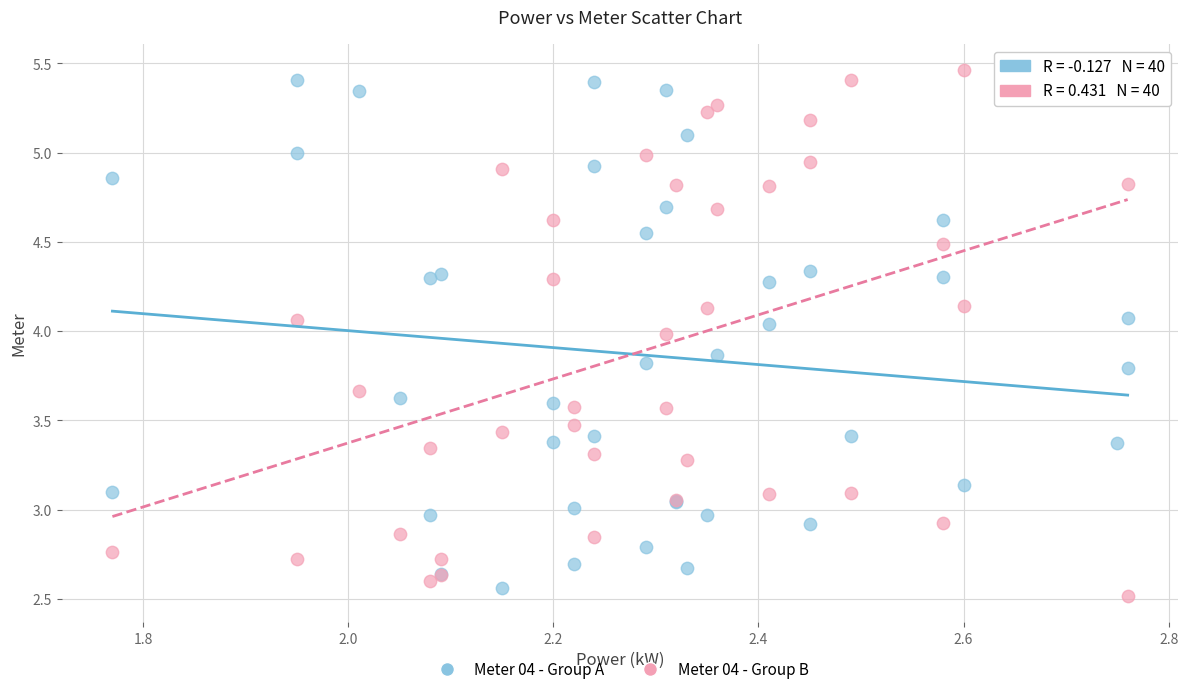

Which series has the largest Y range (max minus min)?

Meter 04 - Group B